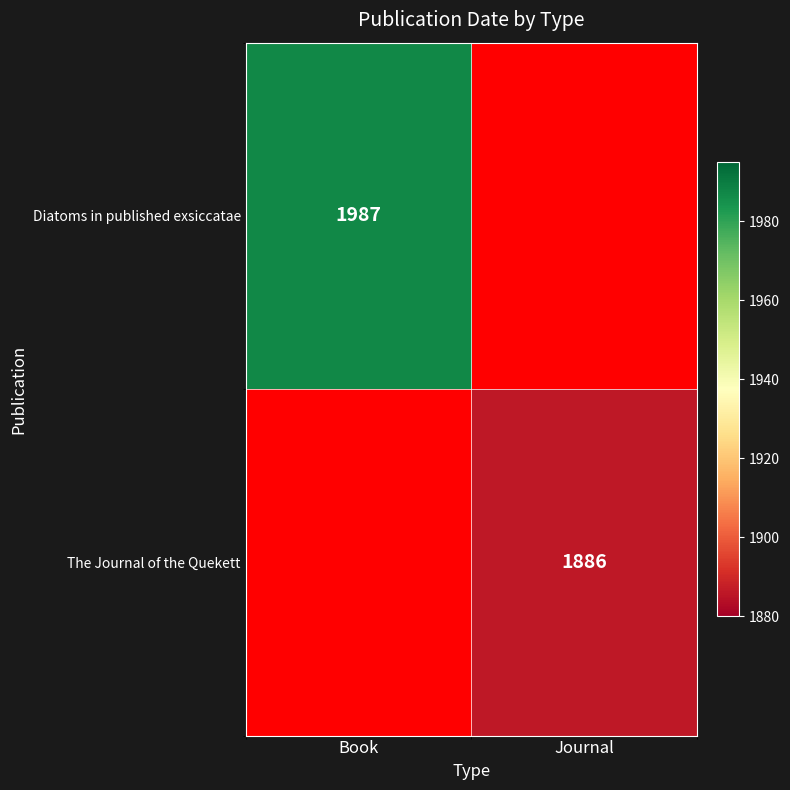

The The Journal of the Quekett series shows 898.6 at Journal. True or false?

False